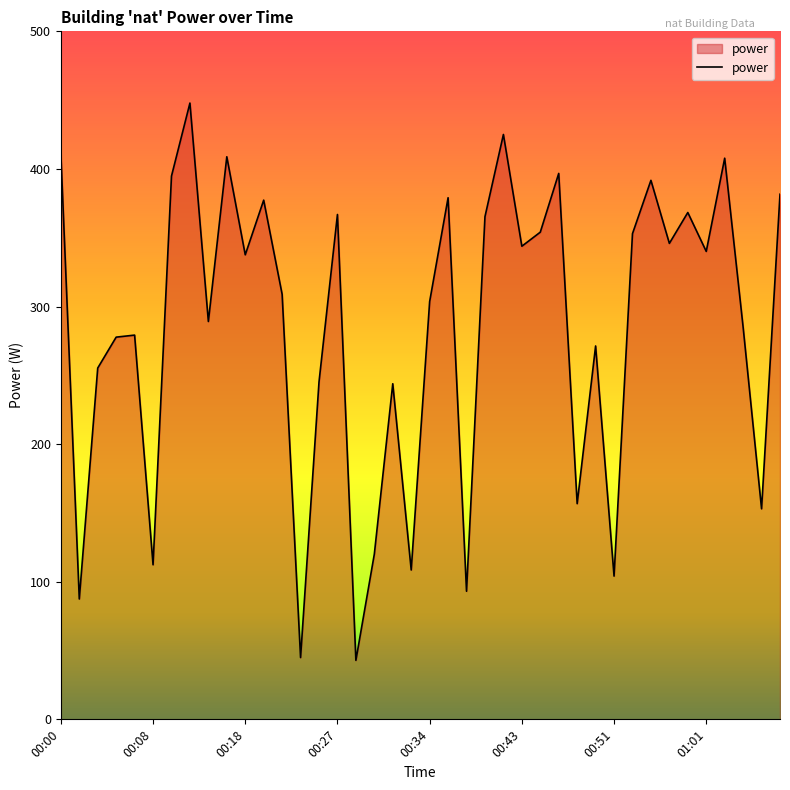

What is the minimum value shown in the chart?

42.9